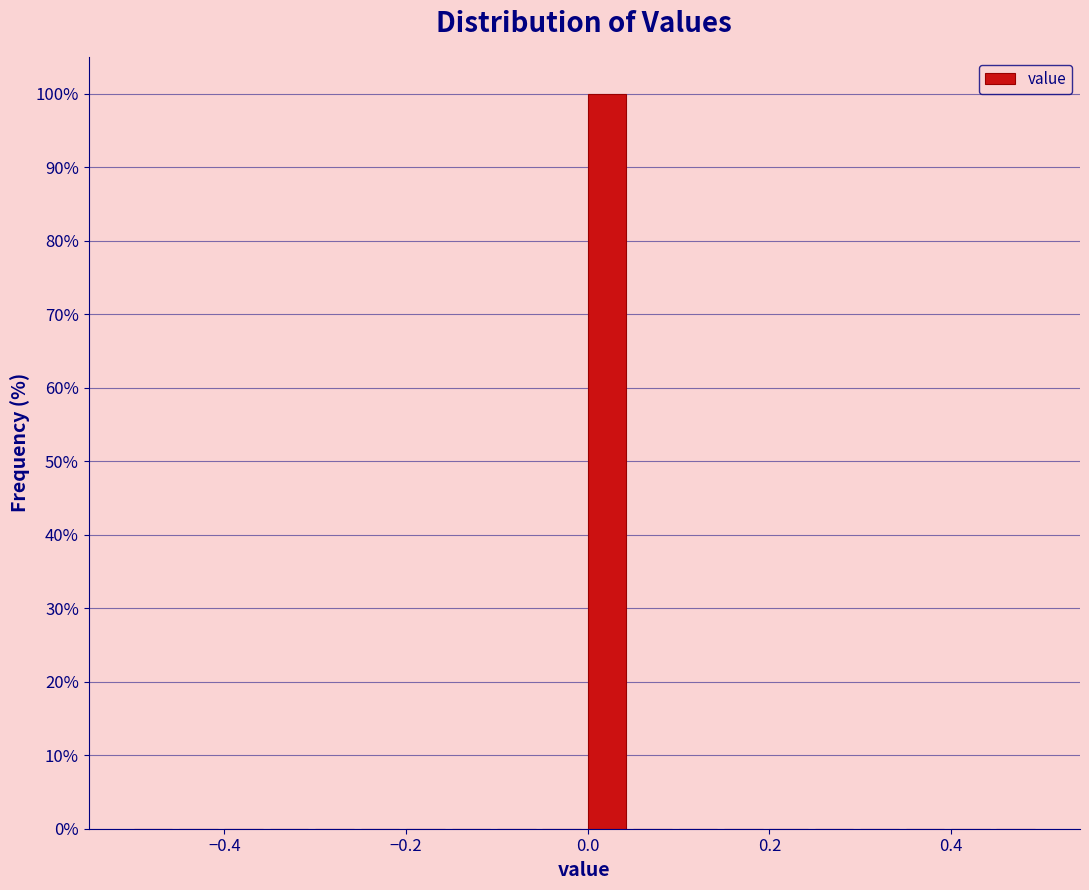

Around what value on the x-axis is the tallest bar? Give the approximate position of its centre, as read against the axis.

0.02